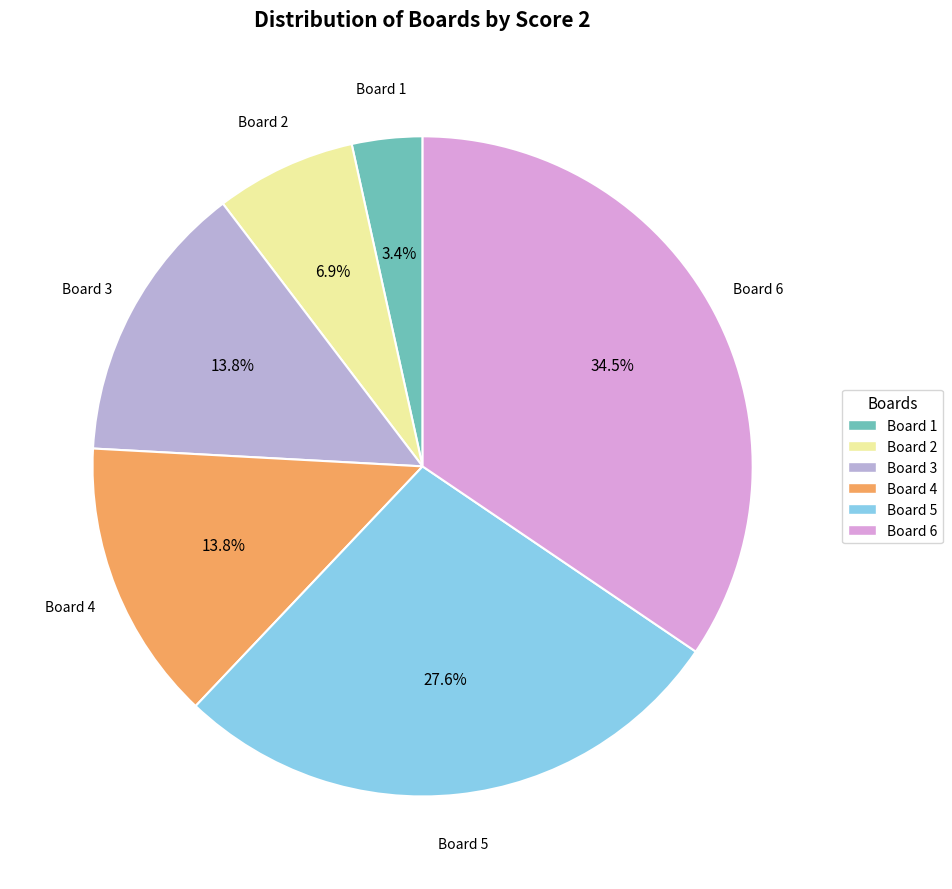

Is Board 4 the majority of the pie?

No